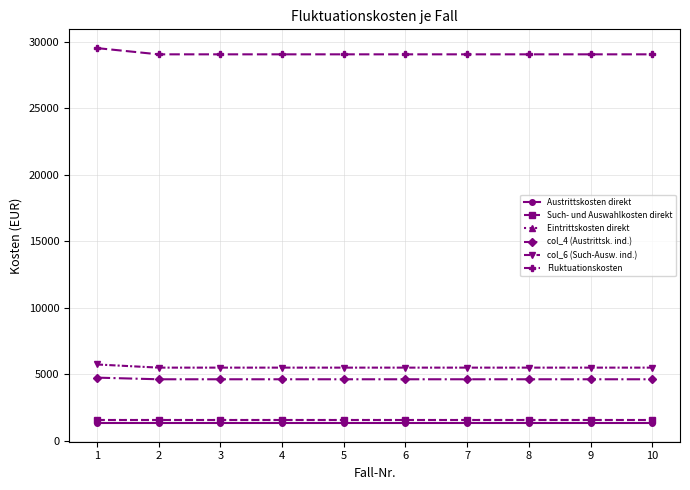

The value of col_4 (Austrittsk. ind.) at 10 is 1309.2. True or false?

False